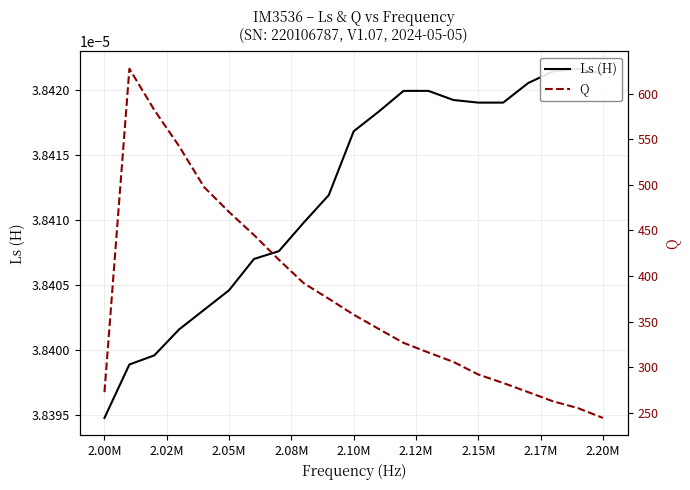

Does the chart display data point markers on the line(s)?

No